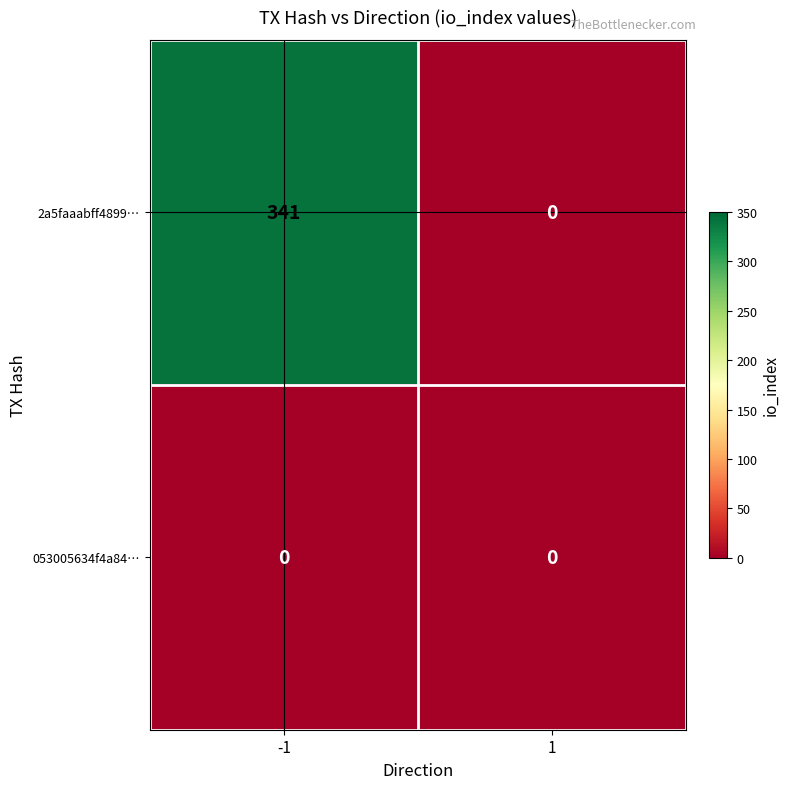

True or false: 053005634f4a84… has a value of 0 at -1.

True